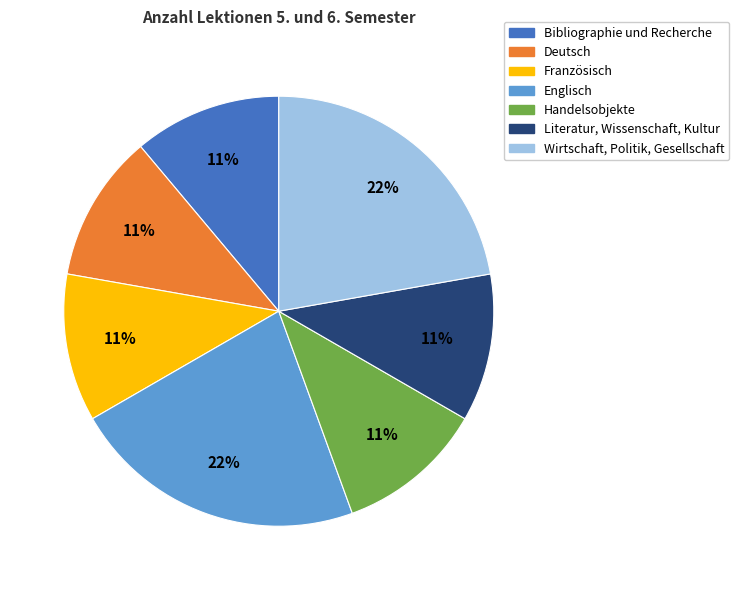

What is the ratio of the value at Französisch to the value at Englisch?

0.5